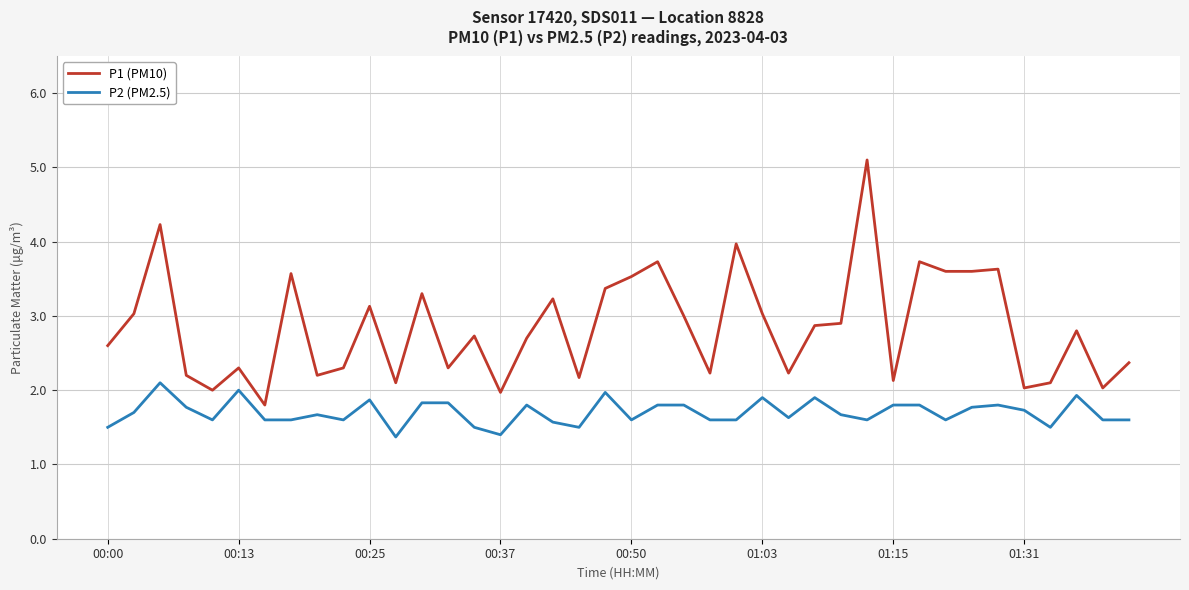

True or false: P2 (PM2.5) and P1 (PM10) cross at least once.

False